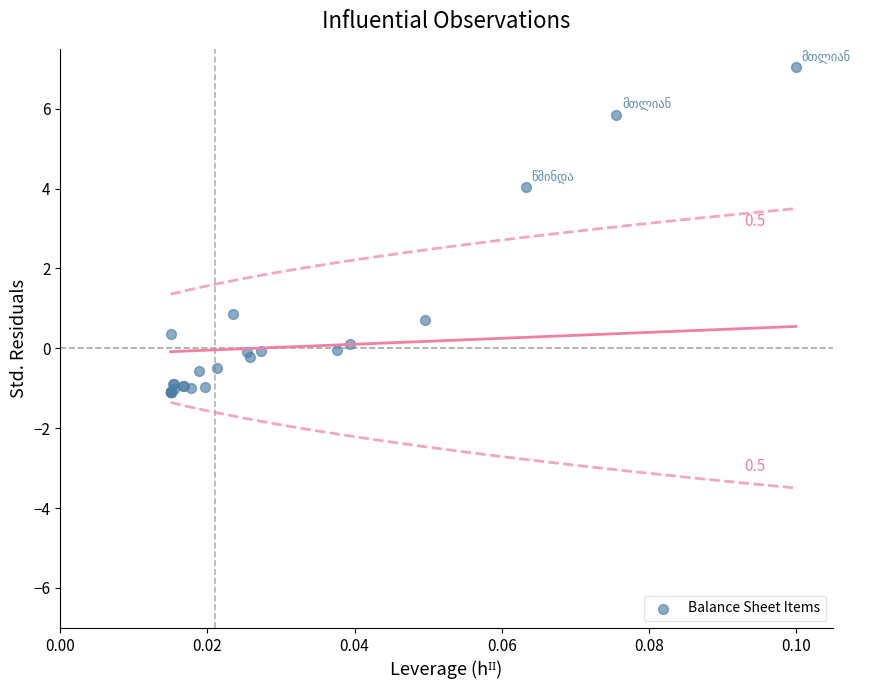

What Y value in the scatter plot is closest to 2?

0.9